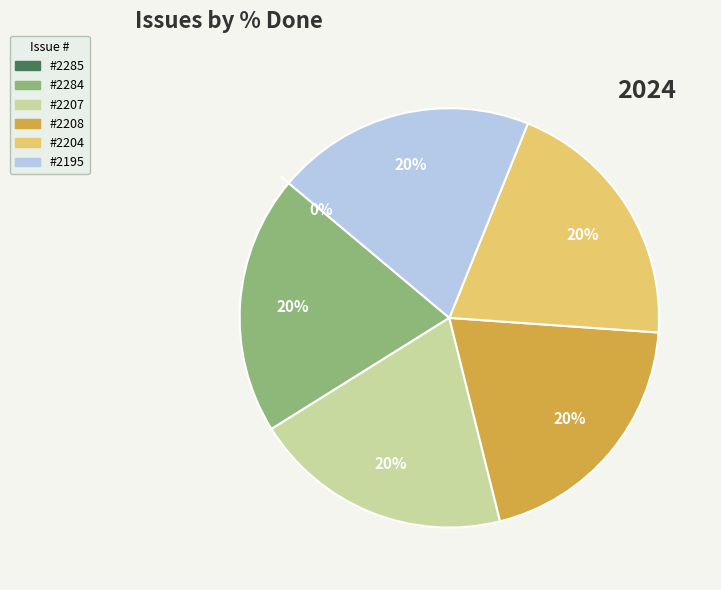

Does 2208 account for over 50% of the chart?

No